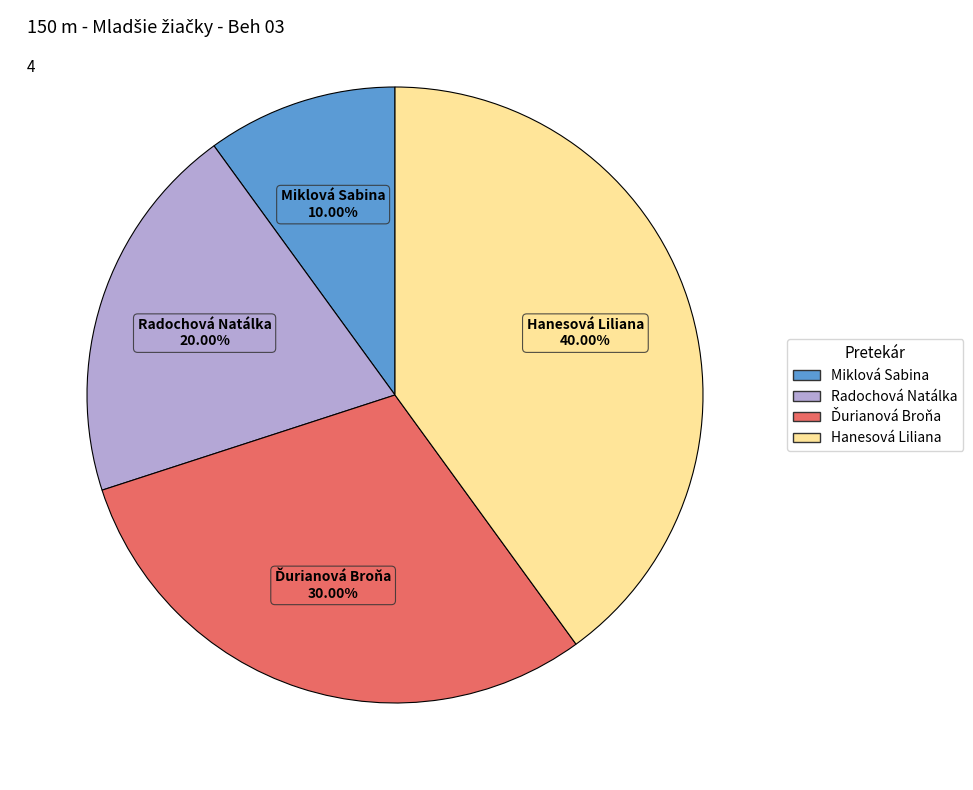

What is the largest slice in the pie chart?

Hanesová Liliana